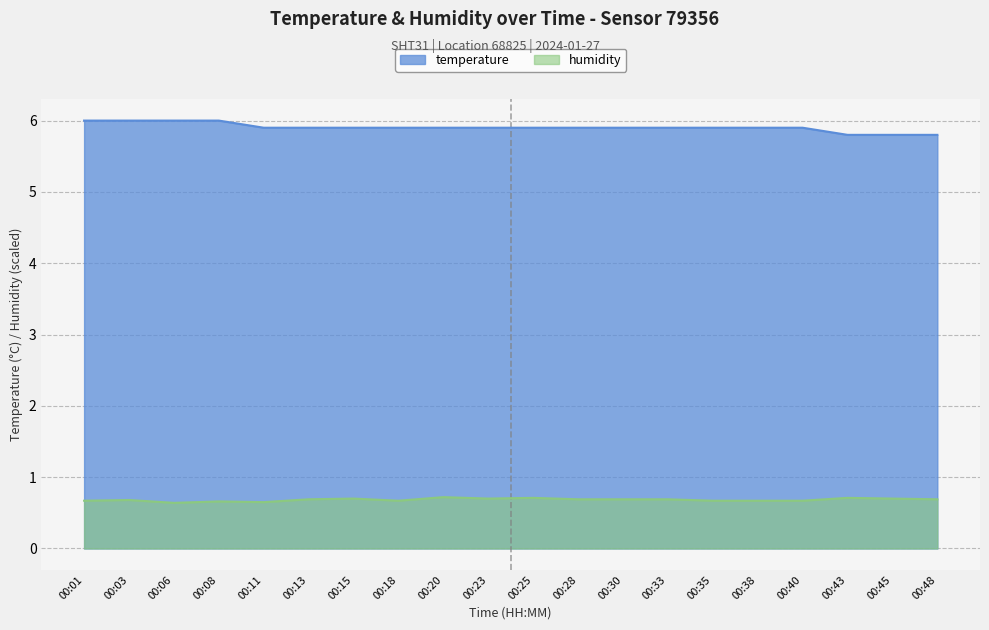

How many lines are shown in the chart?

2